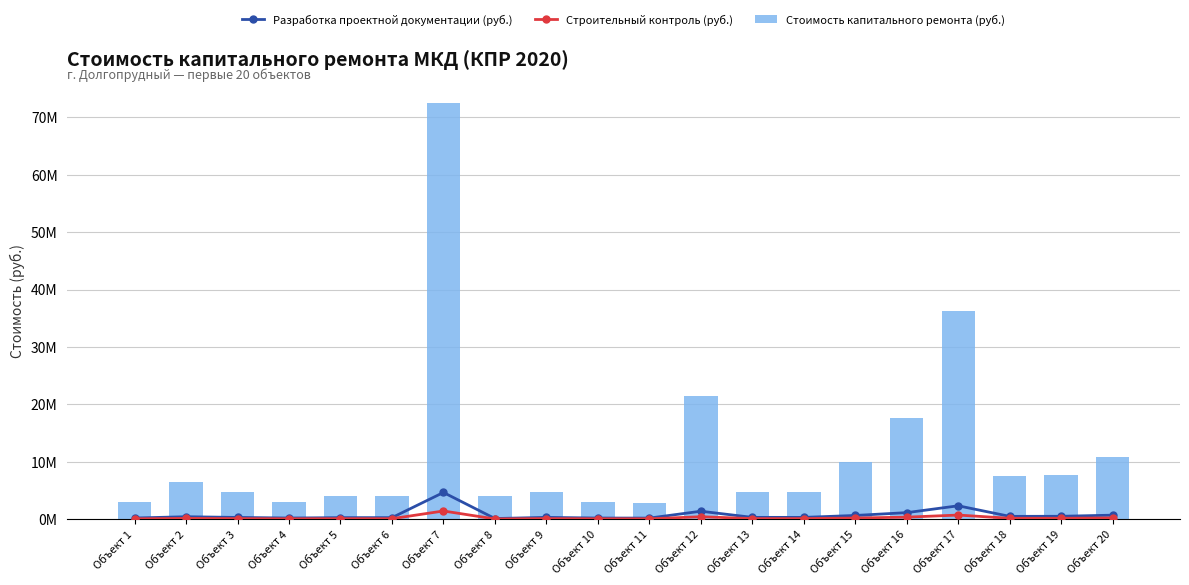

How many series are shown in this chart?

3